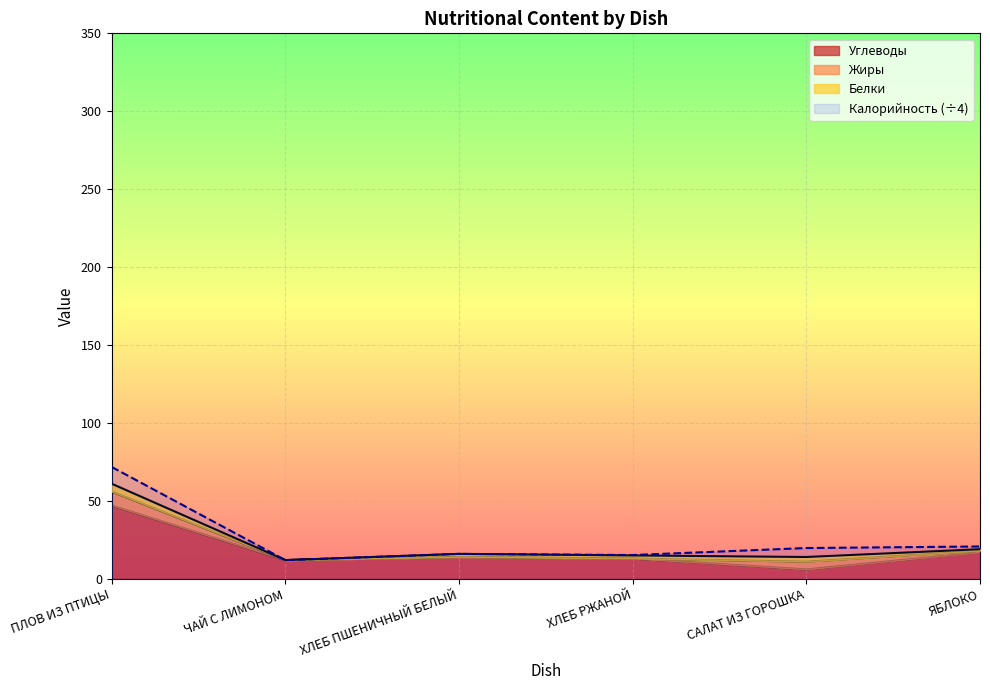

Does the chart display data point markers on the line(s)?

No